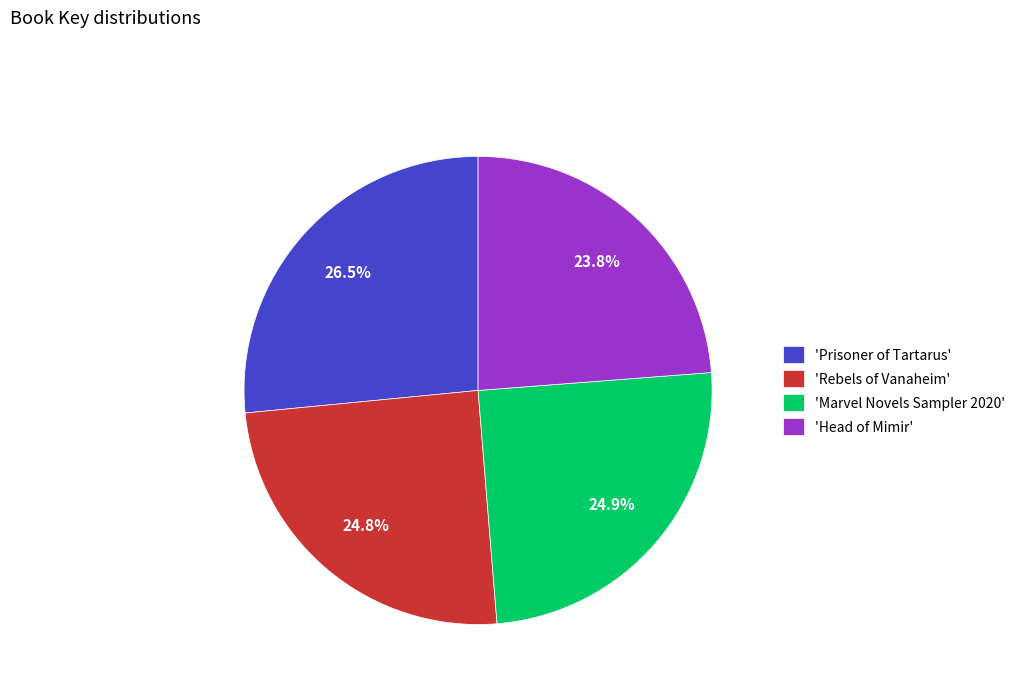

Between 'Prisoner of Tartarus' and 'Rebels of Vanaheim', which is larger?

'Prisoner of Tartarus'